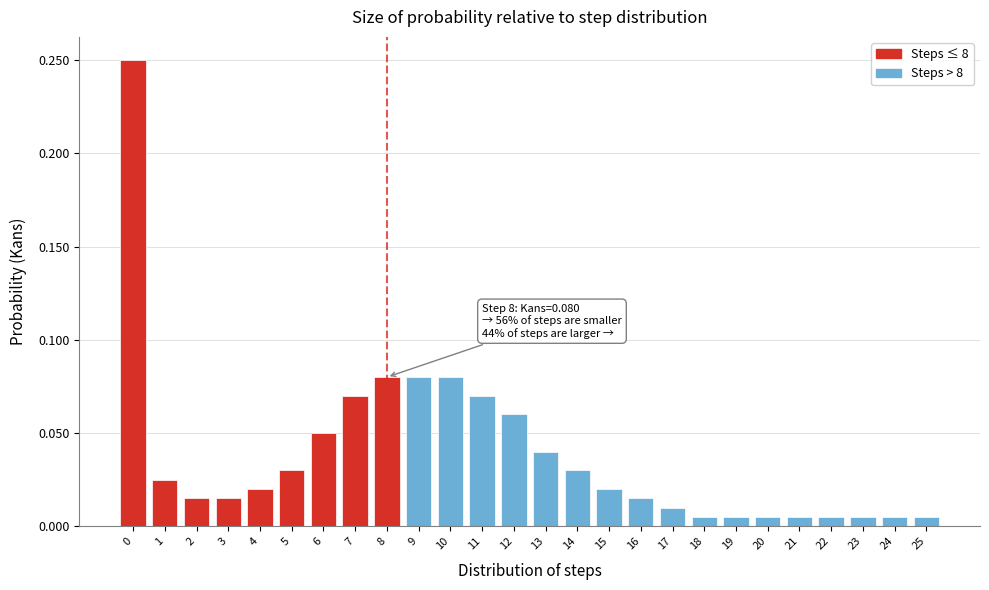

What is the sum of all values?

1.0